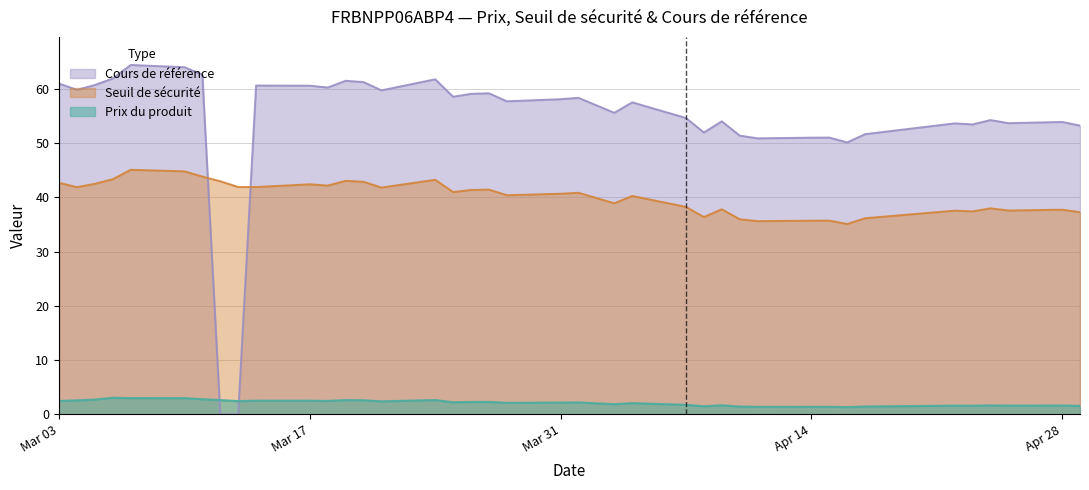

True or false: Seuil de sécurité and Prix du produit intersect in this chart.

False